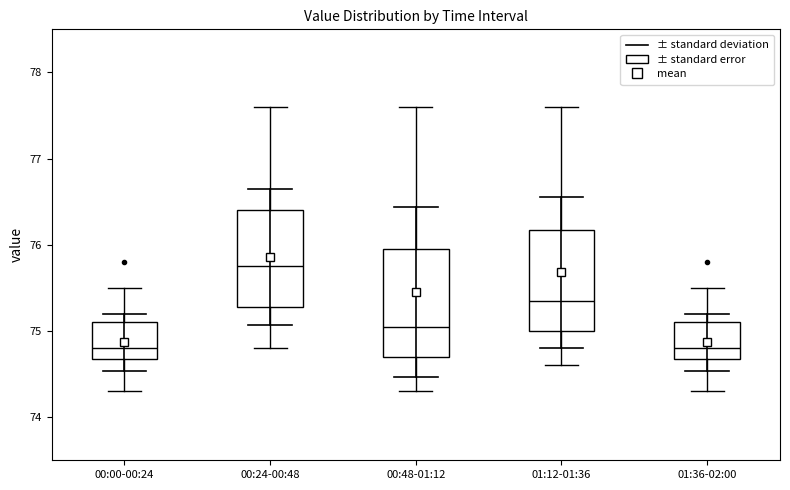

Reading left to right, transcribe this box plot: for each box, give where its median line is, the range the box spans, and where its two whiskers end, as read against the y-axis. The values are not printed on the chart, so give them approximately, as read against the axis.

00:00-00:24: median 74.8, box 74.7 to 75.1, whiskers 74.3 to 75.5
00:24-00:48: median 75.8, box 75.3 to 76.4, whiskers 74.8 to 77.6
00:48-01:12: median 75.1, box 74.7 to 76.0, whiskers 74.3 to 77.6
01:12-01:36: median 75.4, box 75.0 to 76.2, whiskers 74.6 to 77.6
01:36-02:00: median 74.8, box 74.7 to 75.1, whiskers 74.3 to 75.5